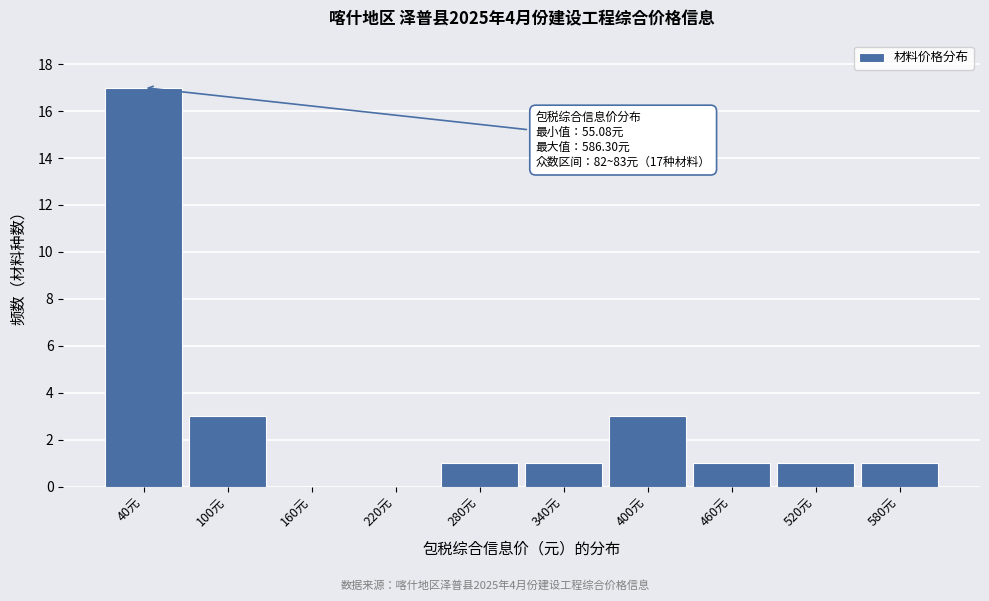

Reading left to right, what are all the values shown in this chart?

40元=17	100元=3	160元=0	220元=0	280元=1	340元=1	400元=3	460元=1	520元=1	580元=1